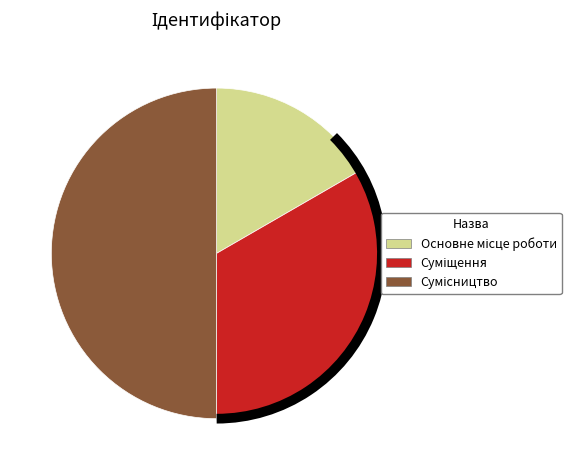

Count the number of slices in the pie.

3